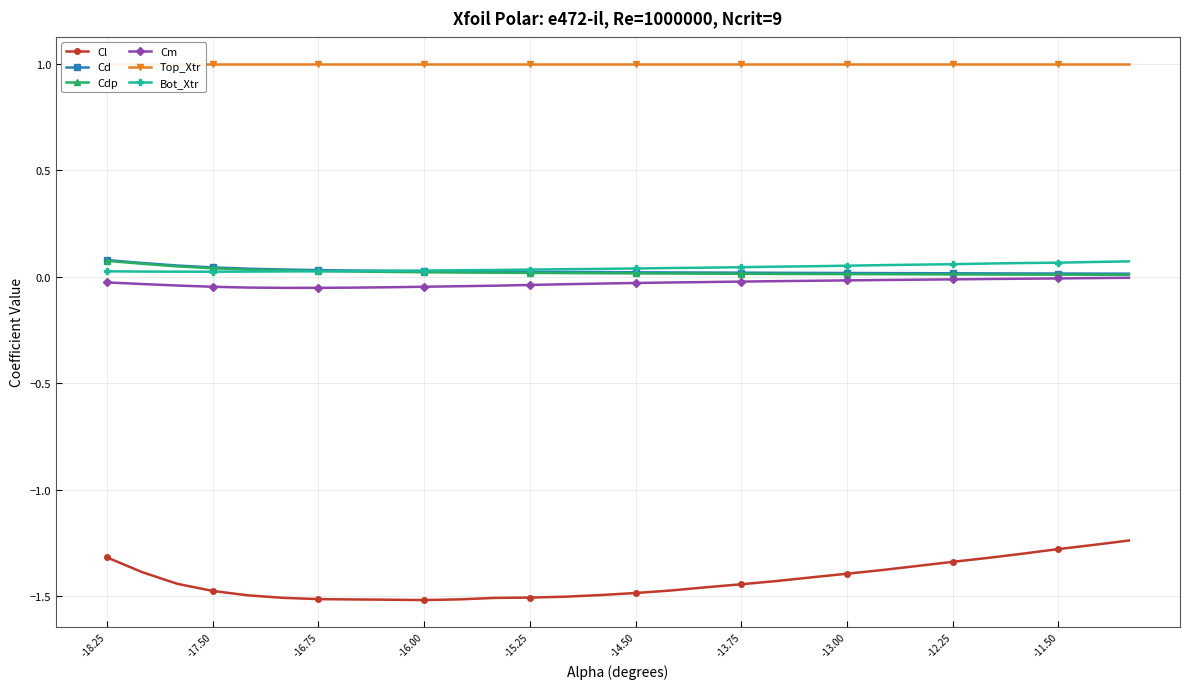

The value of Cl at -15.25 is -1.5. True or false?

True